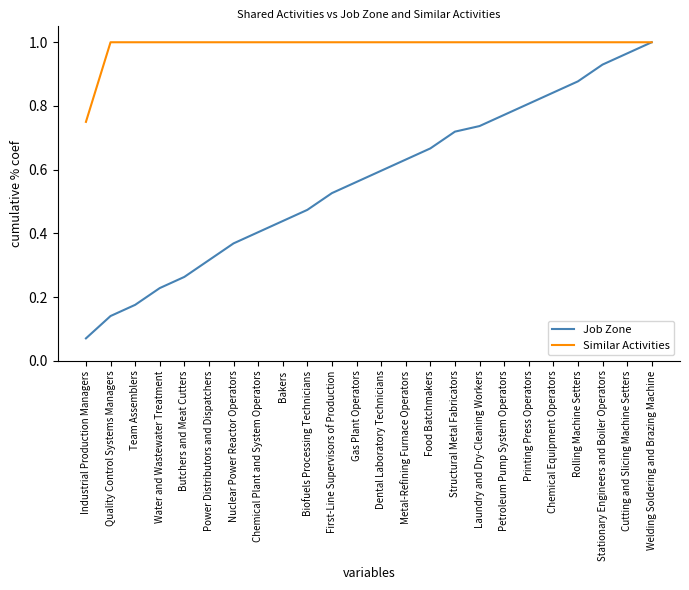

Count the Similar Activities values in the range 1 to 2.

23